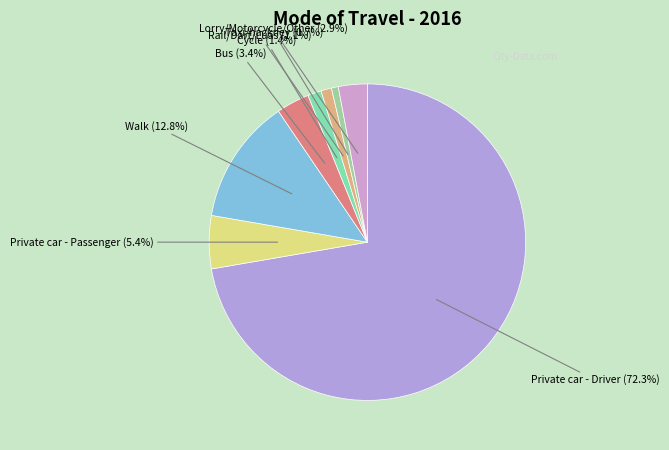

How many slices are in this pie chart?

8